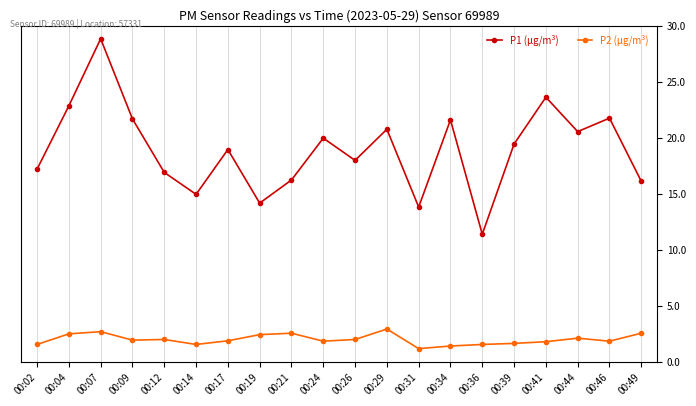

How many lines are shown in the chart?

2